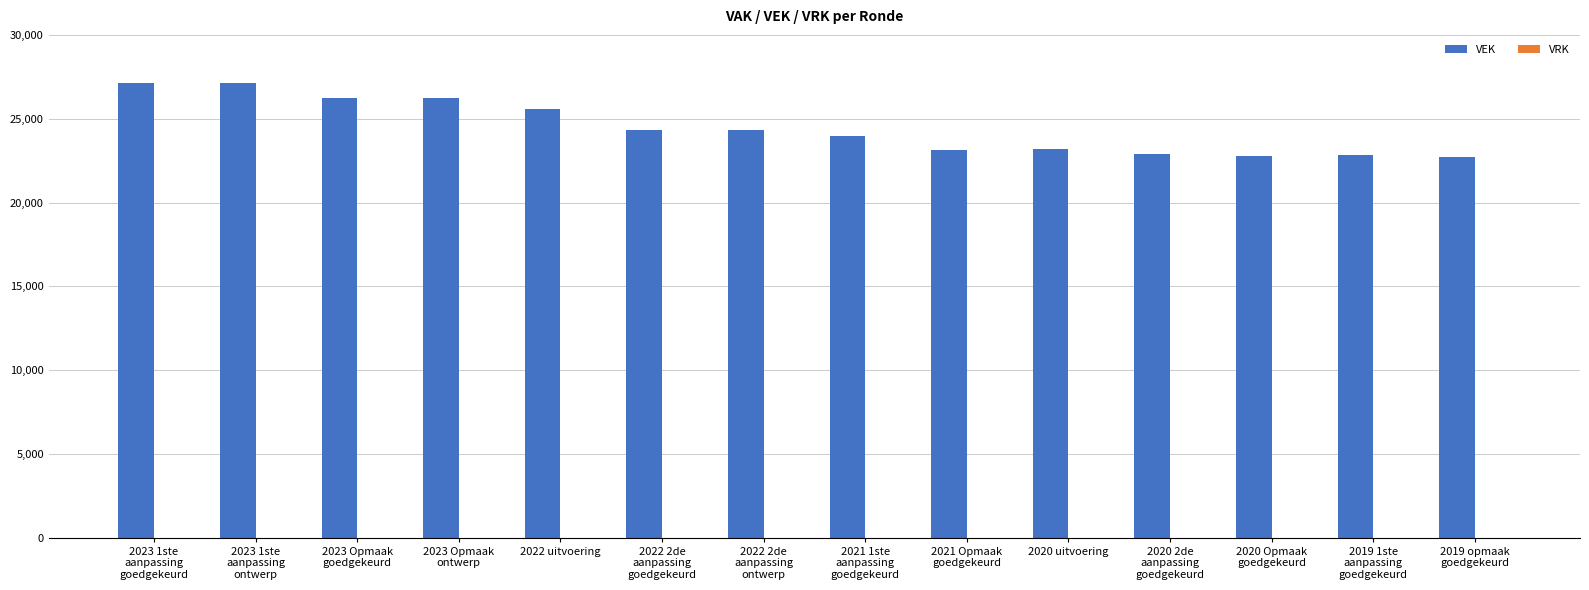

What is the value of the 11th bar from the left?

22888